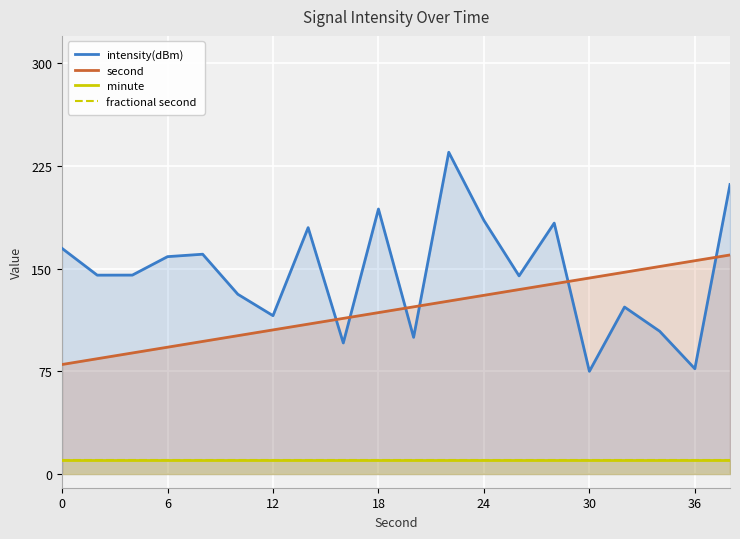

True or false: intensity(dBm) has a value of 164.8 at 0.

True